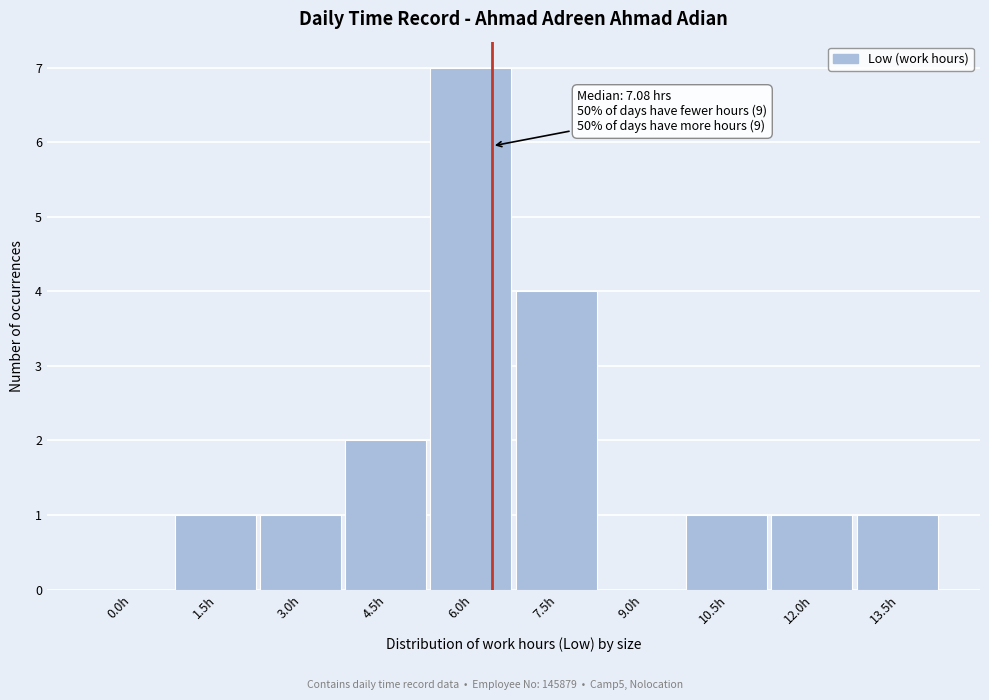

Reading left to right, what are all the values shown in this chart?

0.0h=0	1.5h=1	3.0h=1	4.5h=2	6.0h=7	7.5h=4	9.0h=0	10.5h=1	12.0h=1	13.5h=1